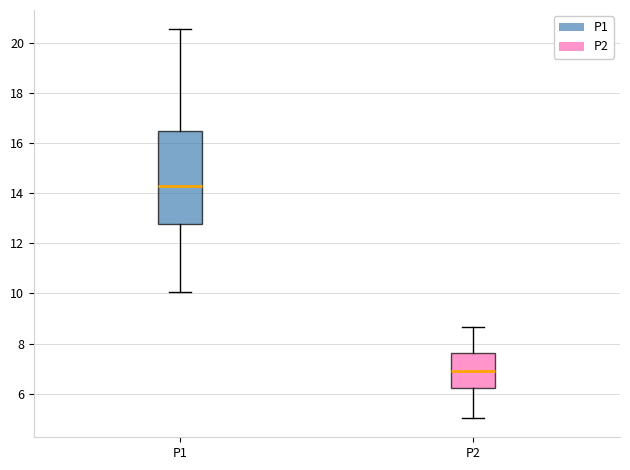

Where does the upper whisker of the box for P1 end on the y-axis? The values are not printed on the chart, so give them approximately, as read against the axis.

20.6